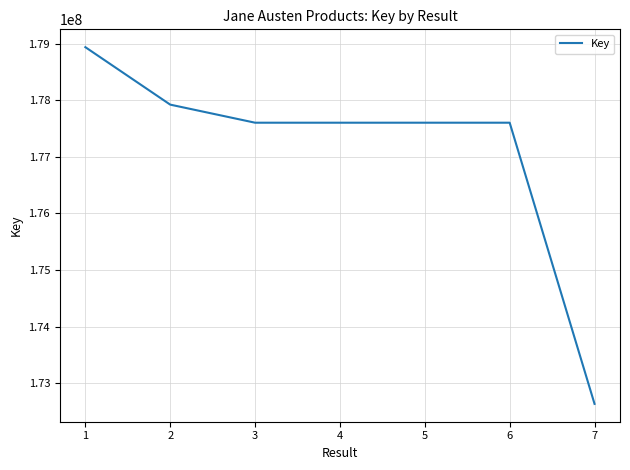

What value does the data have at 6?

177604000